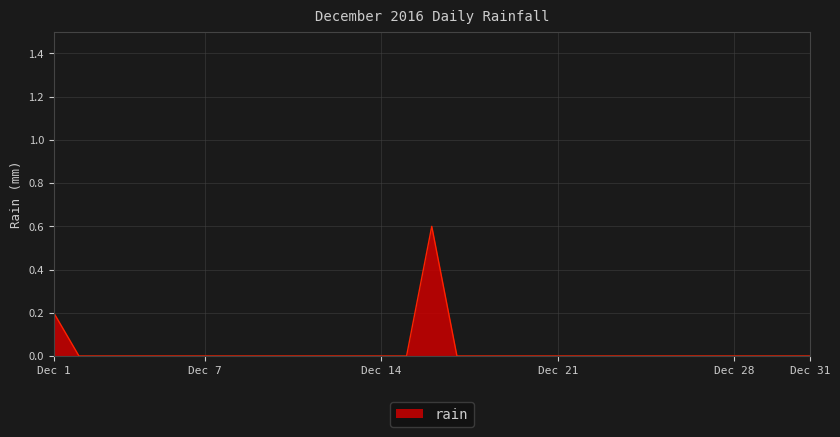

What is the difference between the maximum and minimum values?

0.6